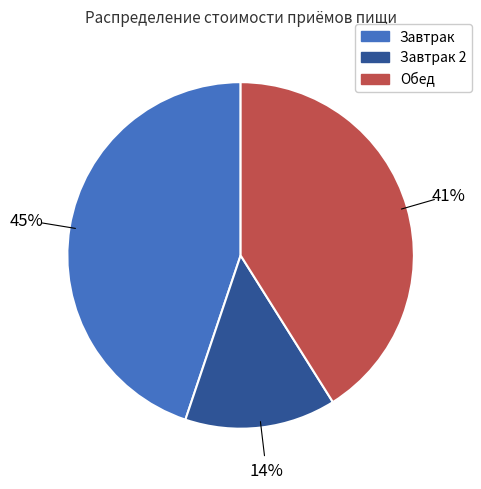

Do Обед and Завтрак together represent more than half of the pie?

Yes